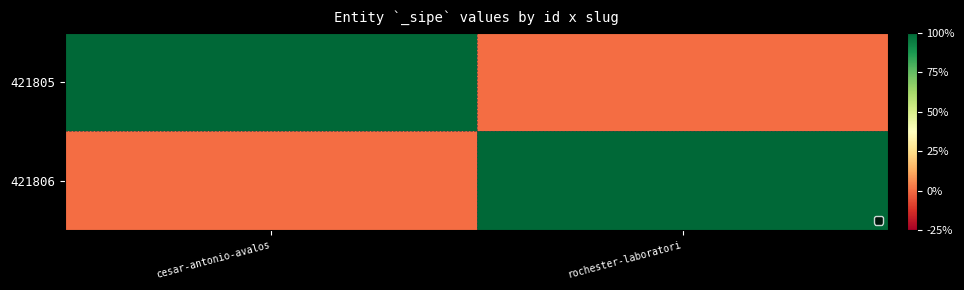

Between rochester-laboratori and cesar-antonio-avalos, which is larger?

cesar-antonio-avalos